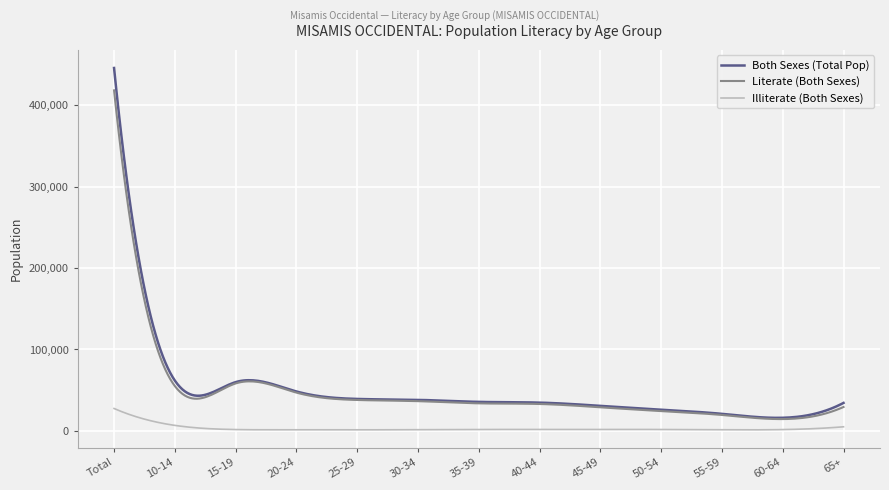

Which series has the largest range (max minus min)?

Both Sexes (Total Pop)